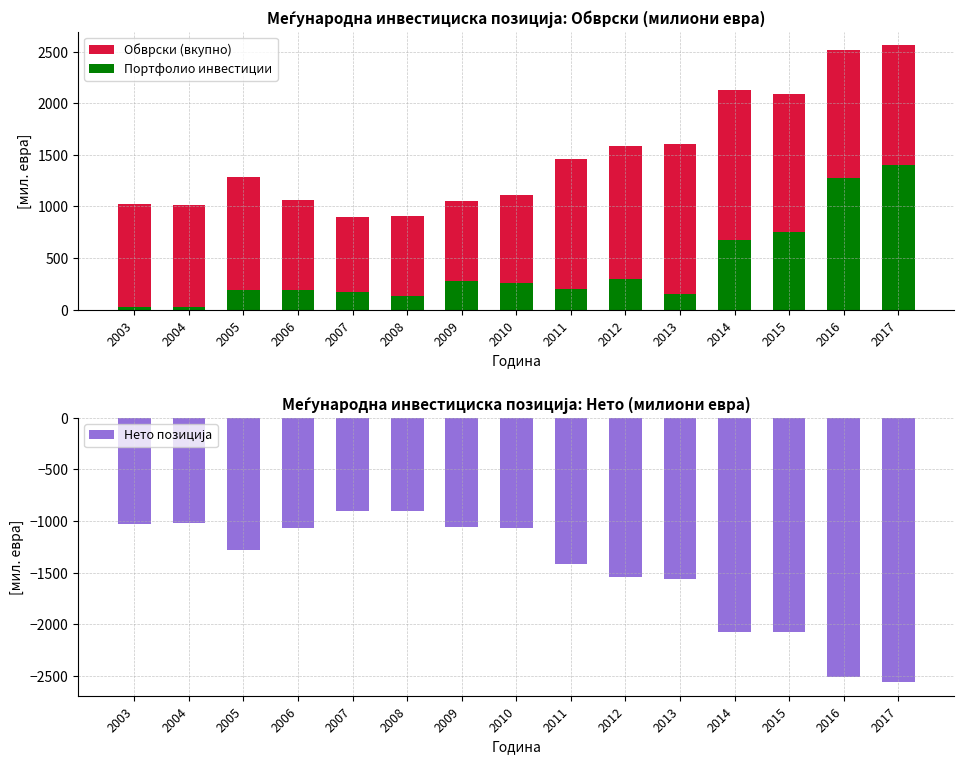

What is the sum of the Нето позиција values at 2011 and 2008?

-2323.8